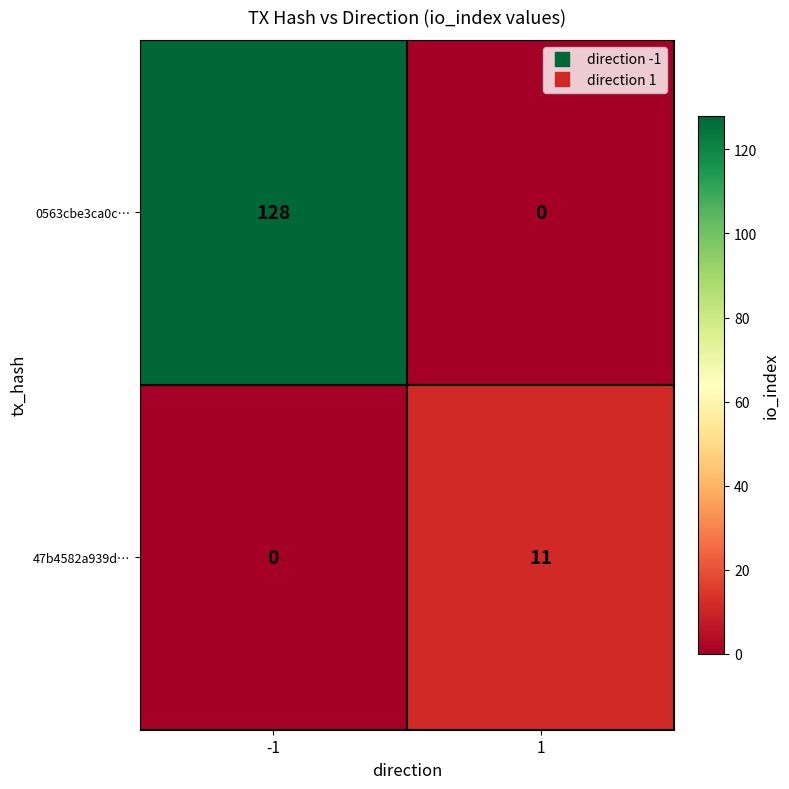

At -1, list the series in order from smallest to largest.

47b4582a939d…, 0563cbe3ca0c…